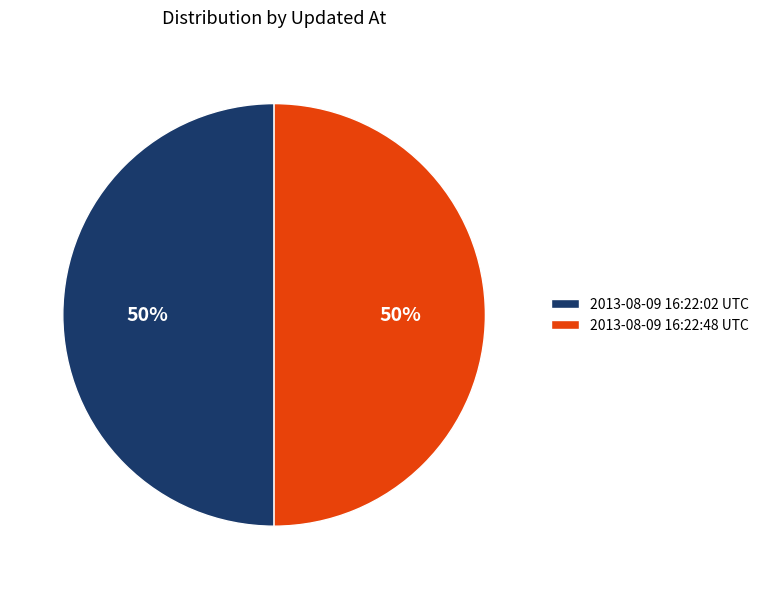

Is the sum of 2013-08-09 16:22:48 UTC and 2013-08-09 16:22:02 UTC greater than half?

Yes